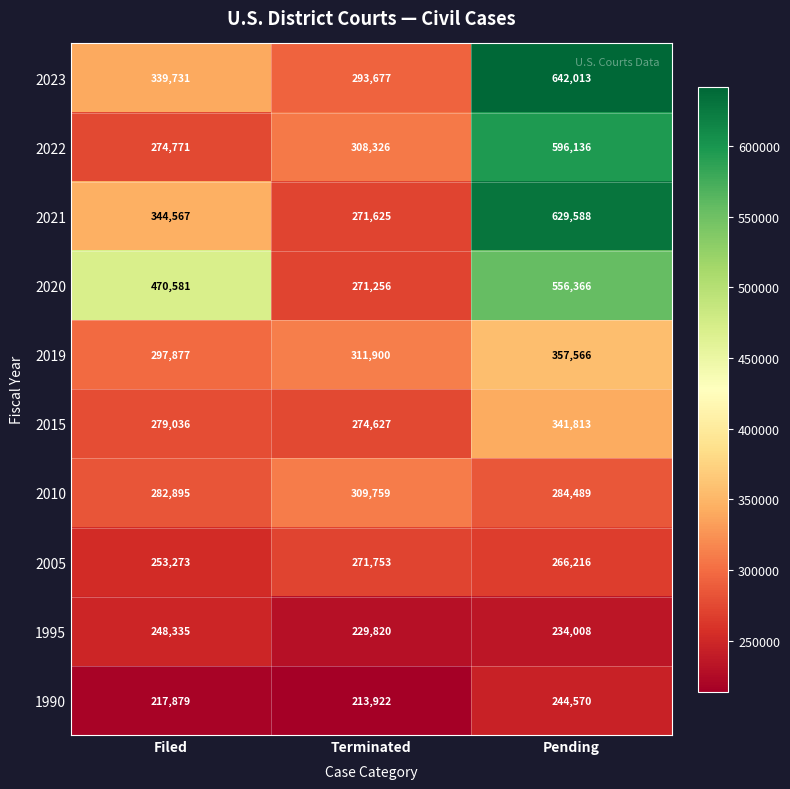

What is the total value across all series at Pending?

4152765